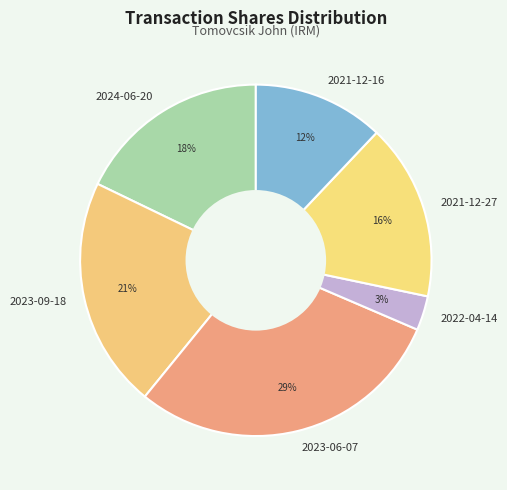

What is the ratio of the value at 2021-12-27 to the value at 2024-06-20?

0.9